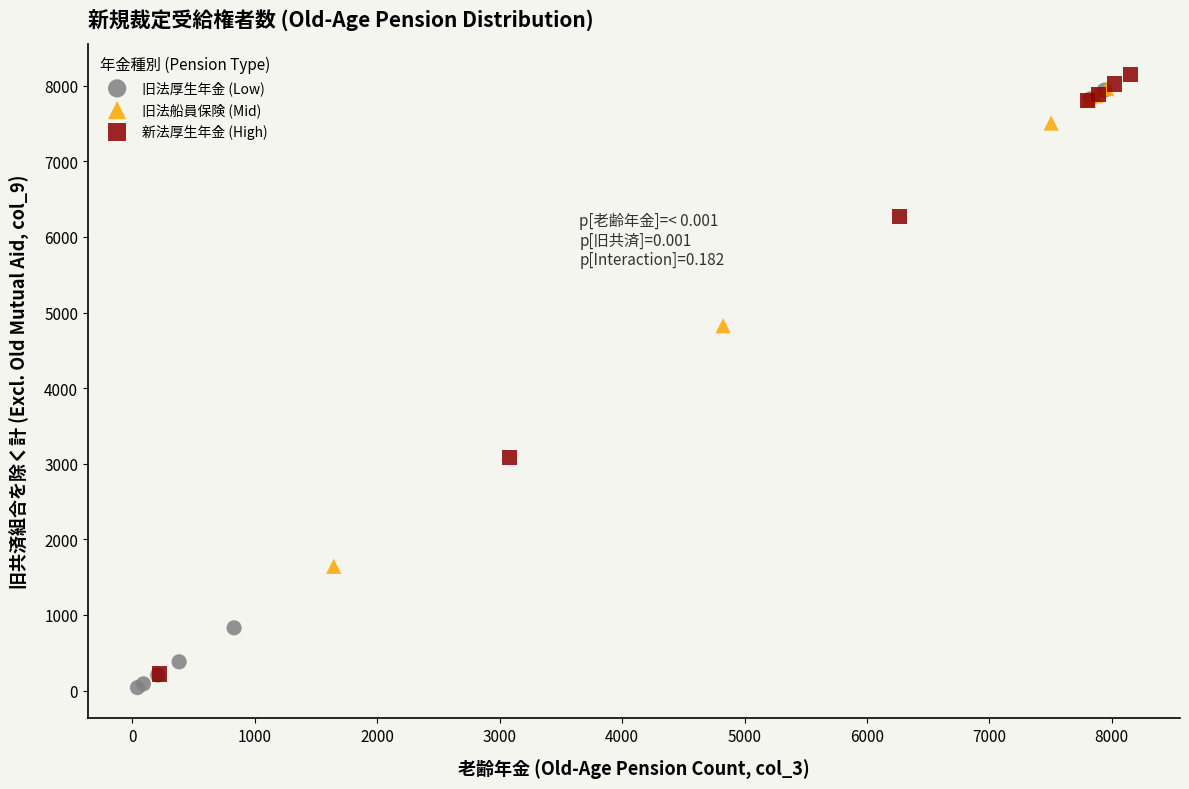

Which series contains the lowest Y value?

旧法厚生年金 (Low)